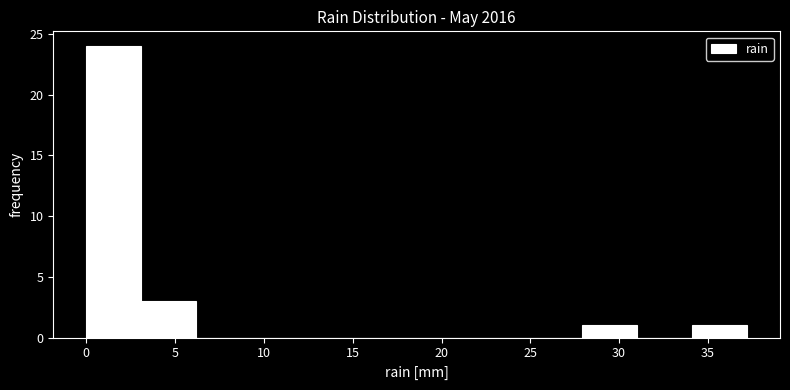

What is the height of the bar covering 34.1 to 37.2 on the x-axis? Neither the bar edges nor the heights are printed on the chart, so give them approximately, as read against the axes.

1